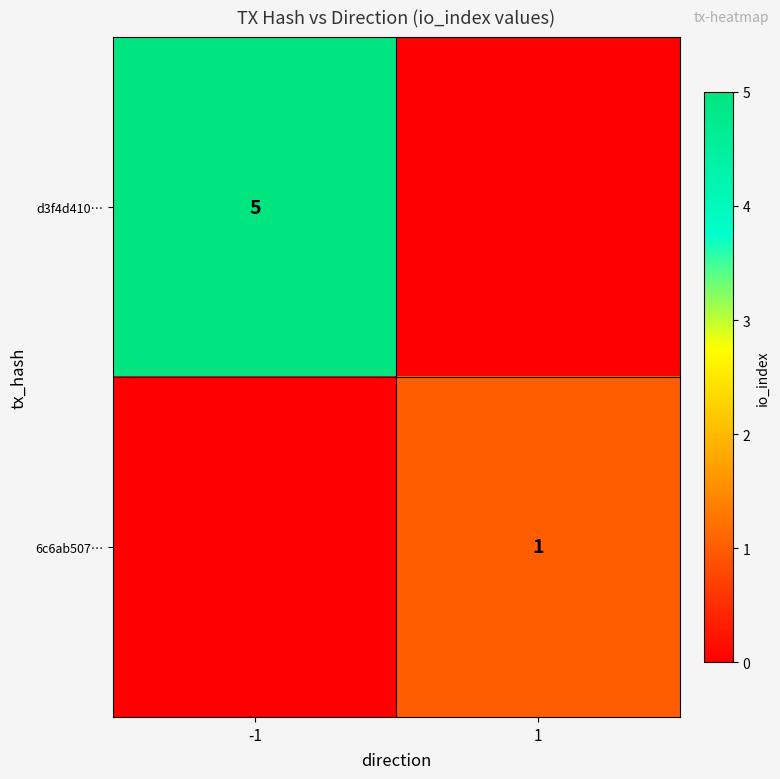

The 6c6ab507… series shows 0 at 1. True or false?

False